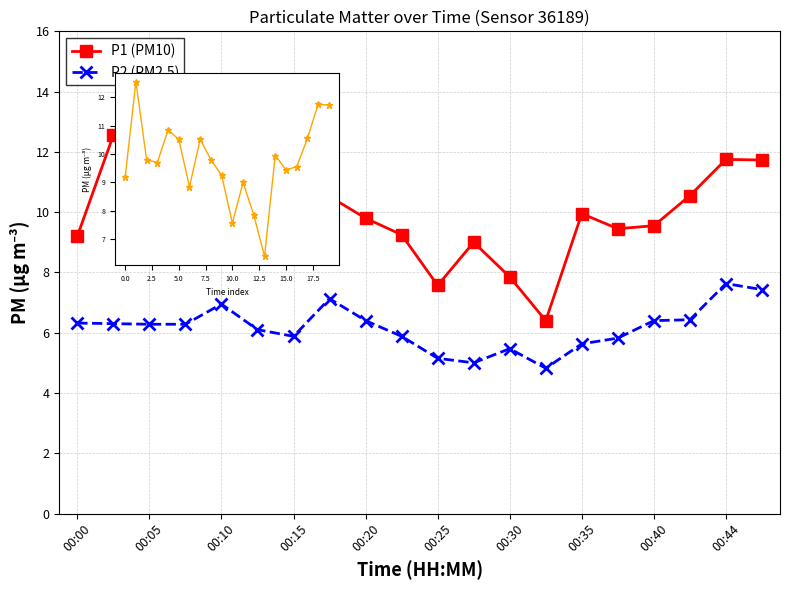

What is the value of the P1 point at the 12th from the left?

9.0